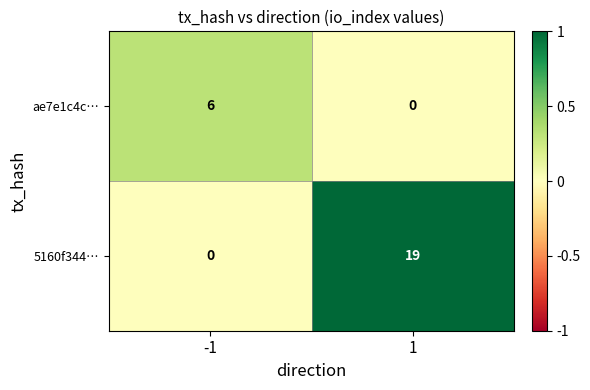

How many values in the ae7e1c4c… series are below 6?

1